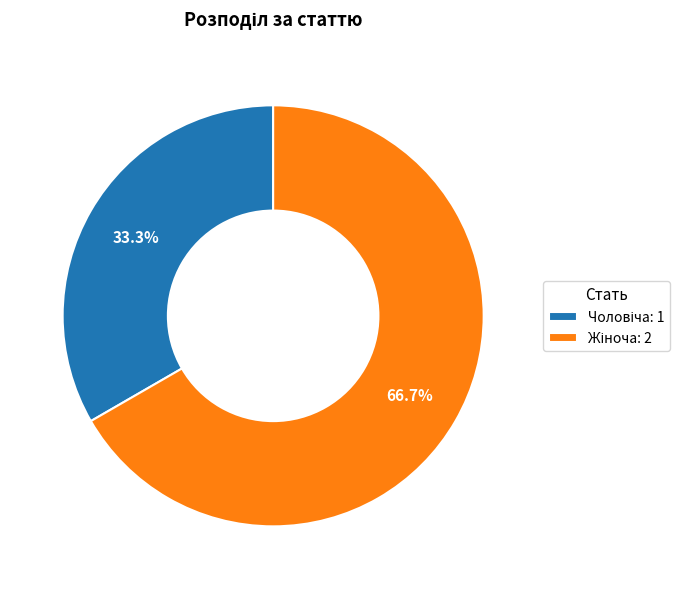

How many slices are in this pie chart?

2